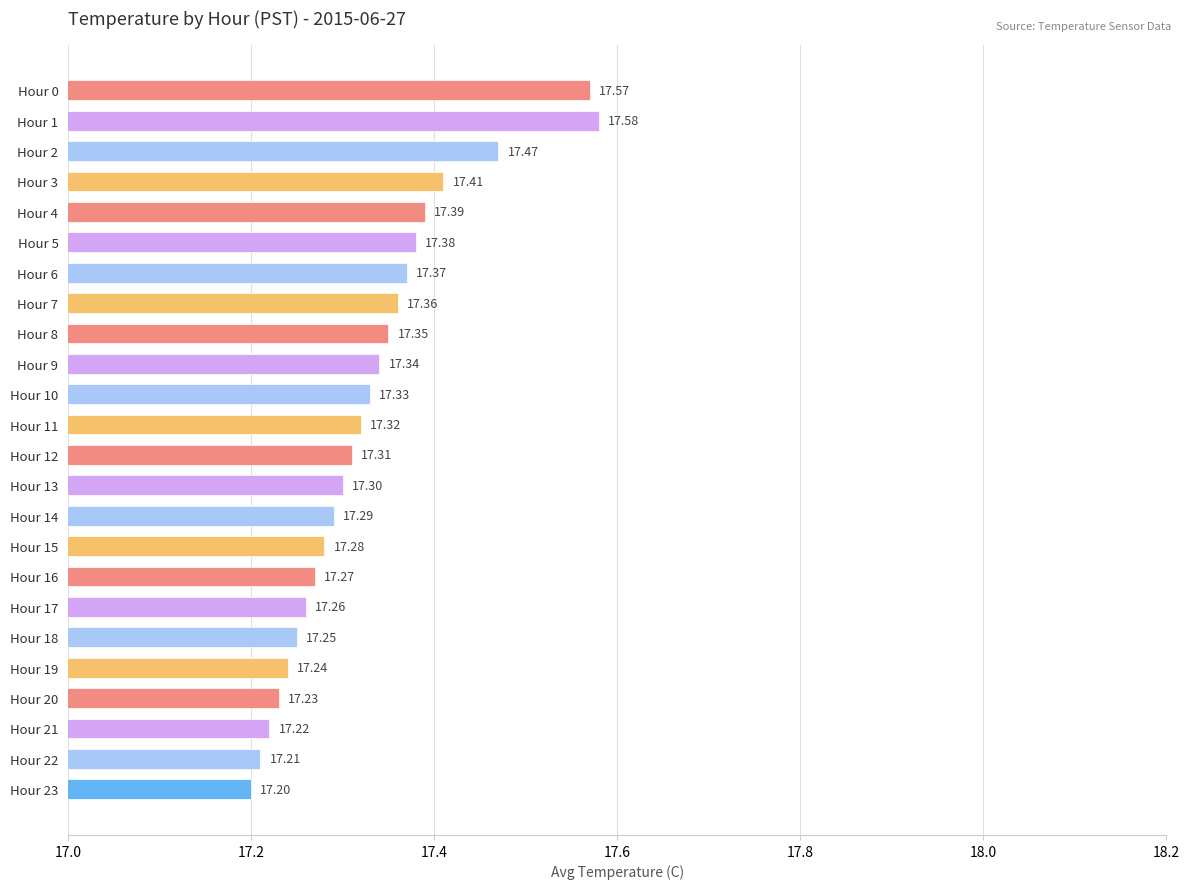

What is the ratio of the value at Hour 23 to the value at Hour 7?

1.0